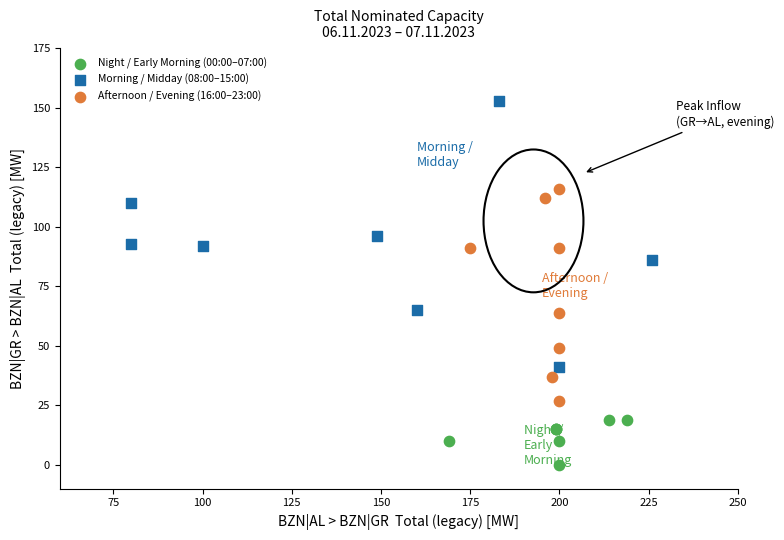

Which series has the widest spread of Y values?

Morning / Midday (08:00–15:00)